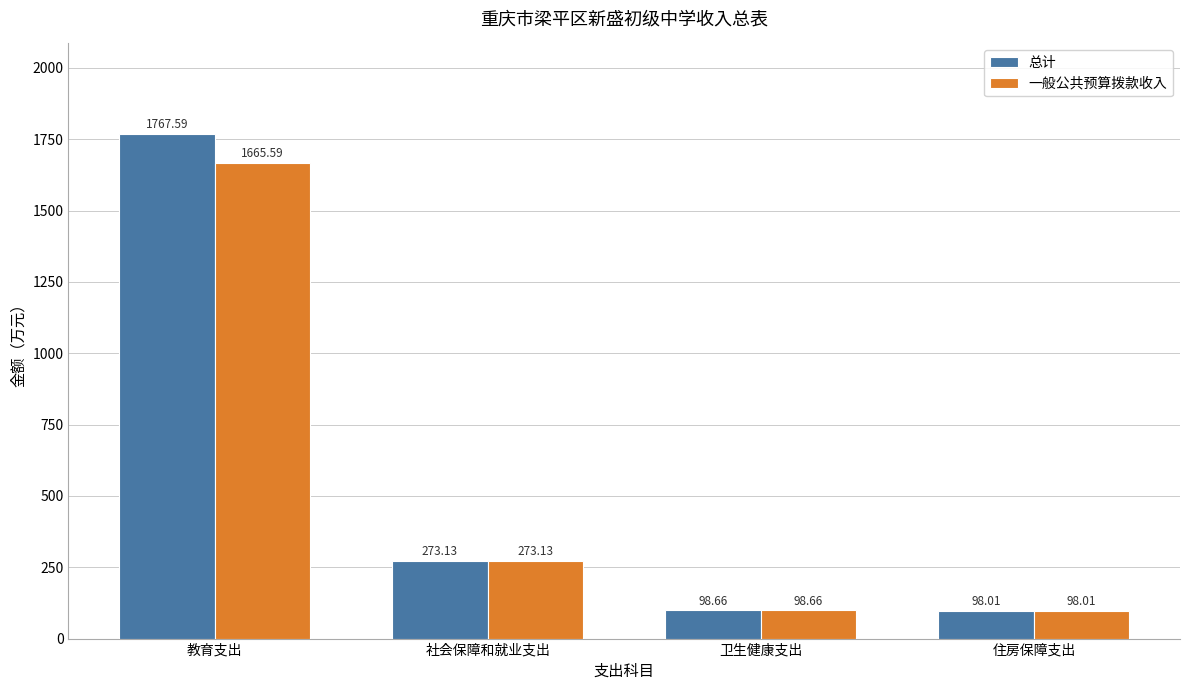

Reading right to left, transcribe all the data shown in this chart.

总计: 住房保障支出=98.0	卫生健康支出=98.7	社会保障和就业支出=273.1	教育支出=1767.6
一般公共预算拨款收入: 住房保障支出=98.0	卫生健康支出=98.7	社会保障和就业支出=273.1	教育支出=1665.6